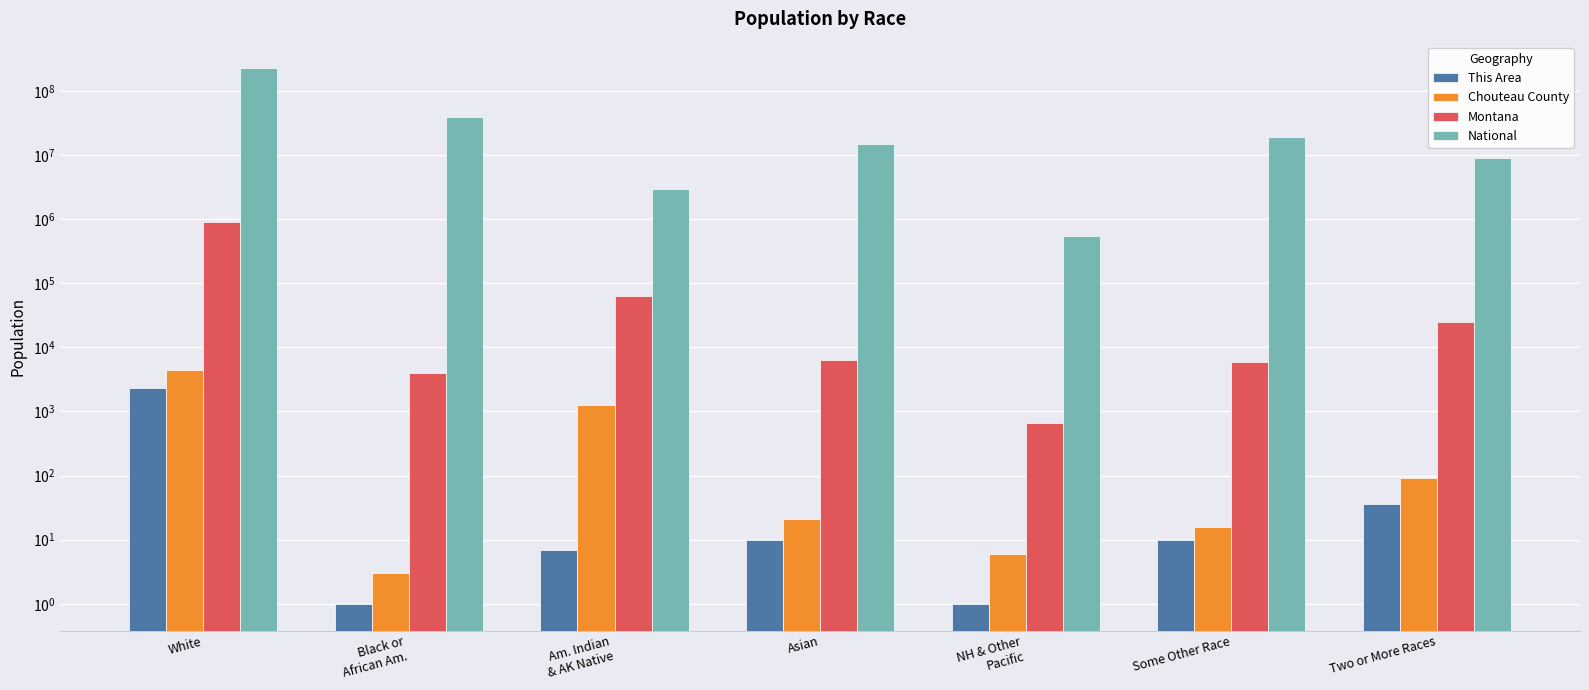

List the labels in order of Chouteau County value, smallest first.

Black or
African Am., NH & Other
Pacific, Some Other Race, Asian, Two or More Races, Am. Indian
& AK Native, White